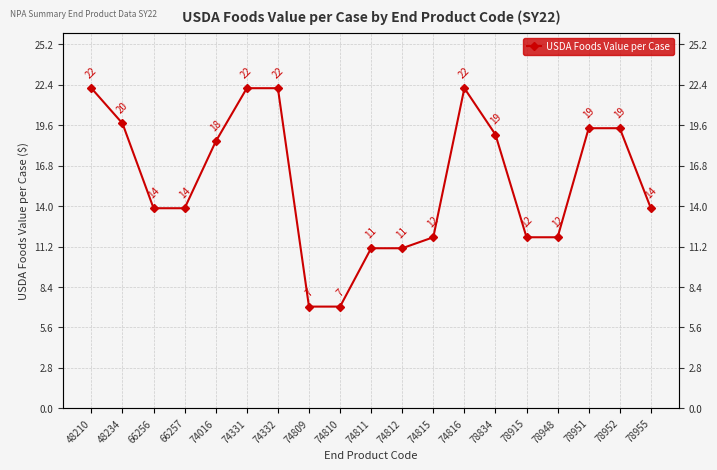

What is the minimum value shown in the chart?

7.0